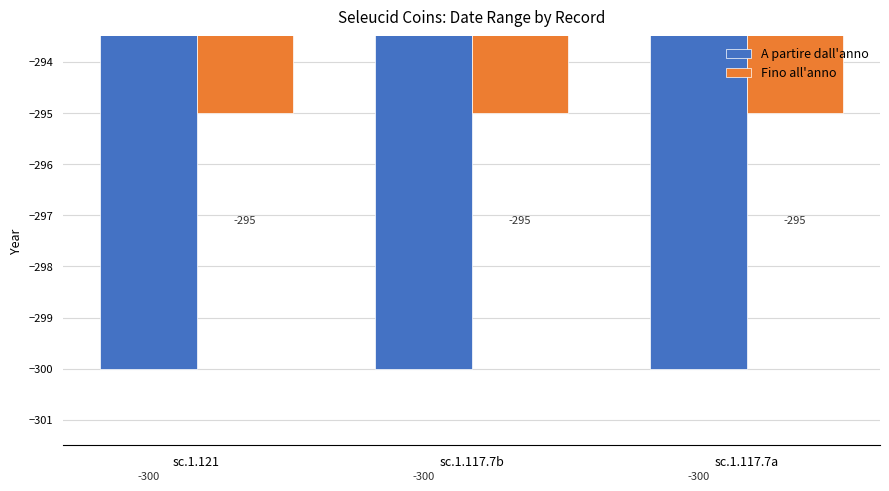

List the series in order of their overall mean, lowest first.

A partire dall'anno, Fino all'anno